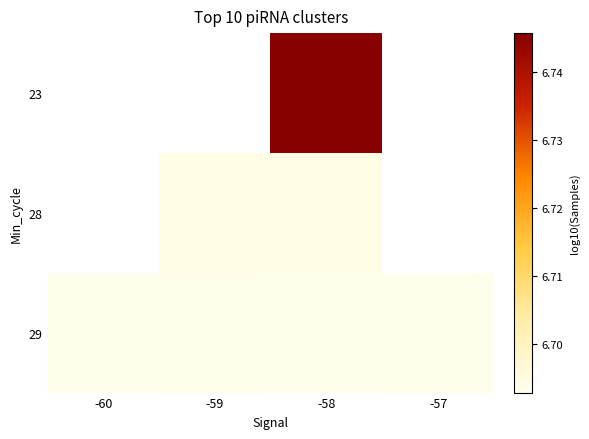

How many values in 28 are above zero?

2